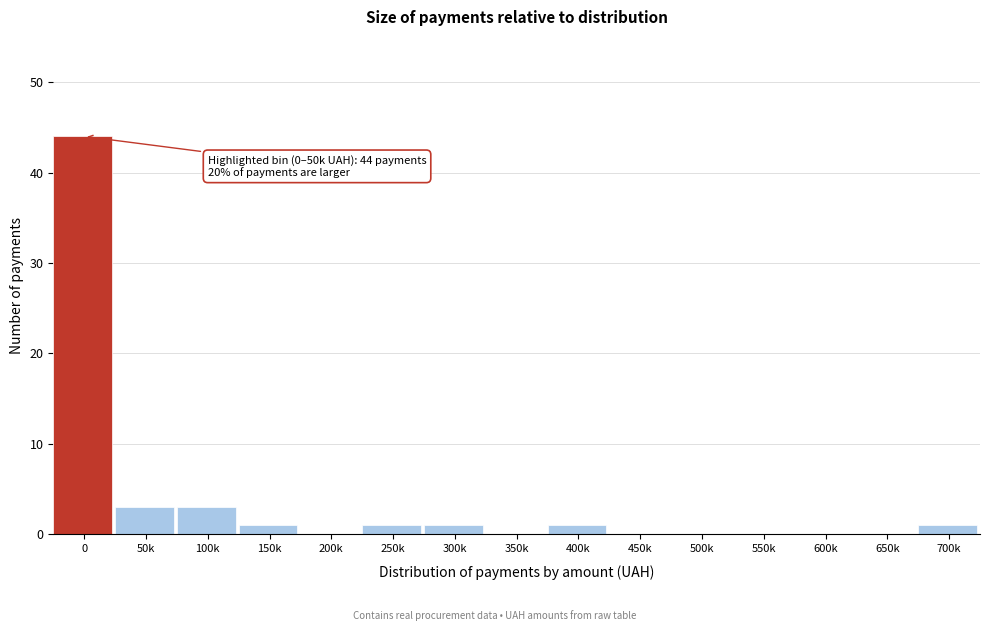

Reading left to right, what are all the values shown in this chart?

0=44	50k=3	100k=3	150k=1	200k=0	250k=1	300k=1	350k=0	400k=1	450k=0	500k=0	550k=0	600k=0	650k=0	700k=1